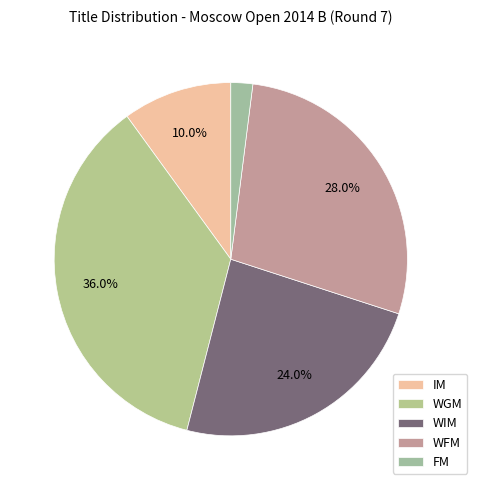

Does any single category account for the majority?

No